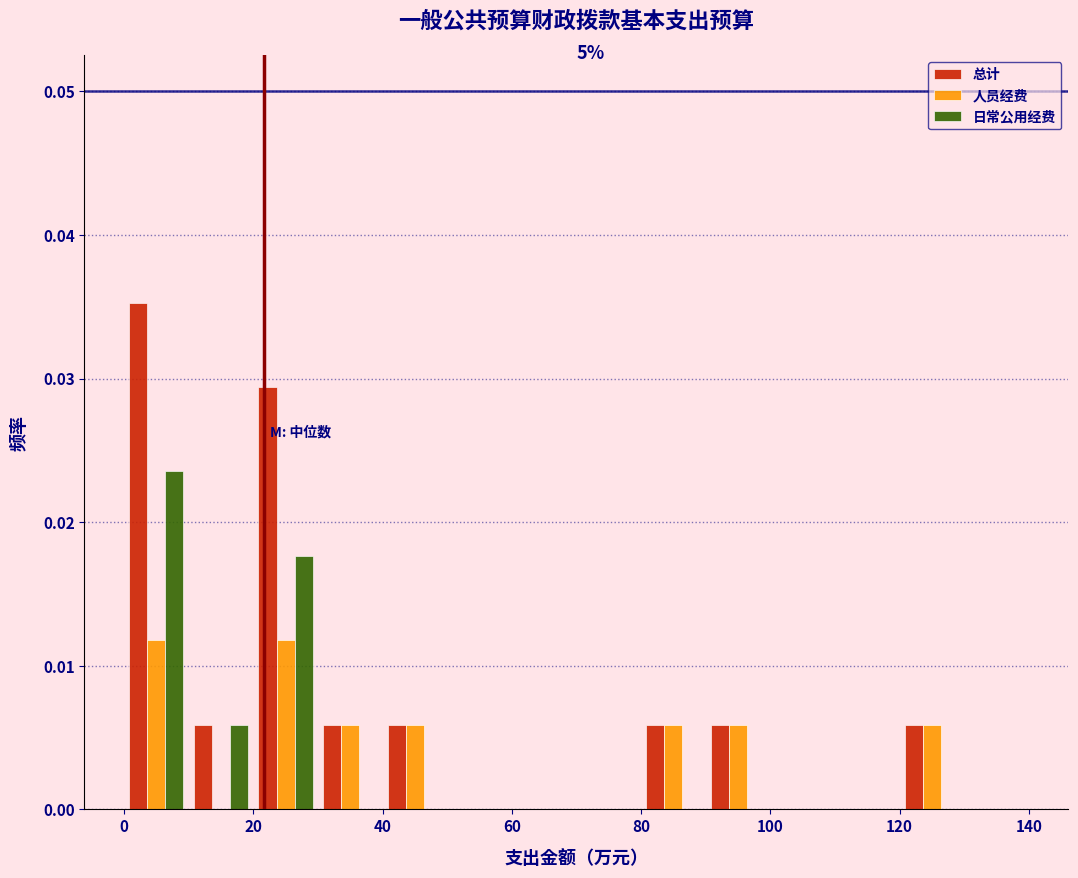

In the 总计 series, which range on the x-axis has the tallest bar?

0 to 10